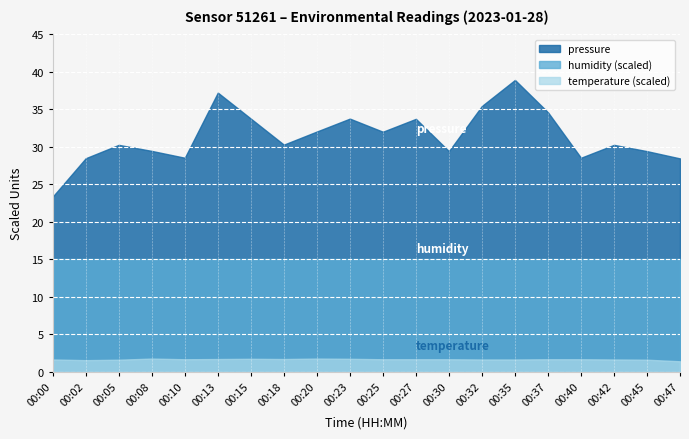

Is the value of pressure at 00:02 greater than the value of temperature (scaled) at 00:08?

Yes